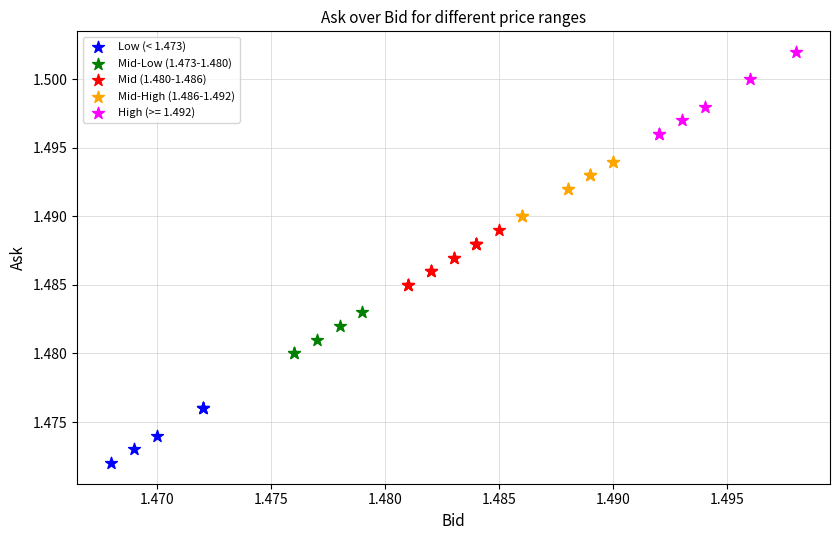

Which series reaches the maximum Y coordinate?

High (>= 1.492)